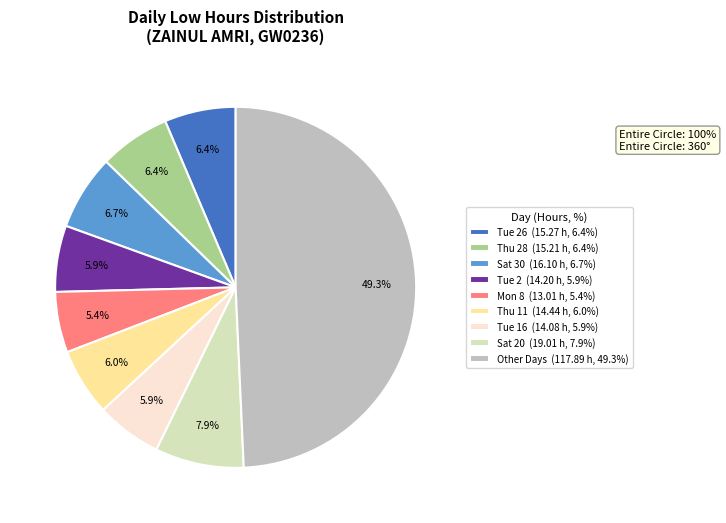

Which category has the biggest portion of the pie?

Other Days (117.89 h, 49.3%)